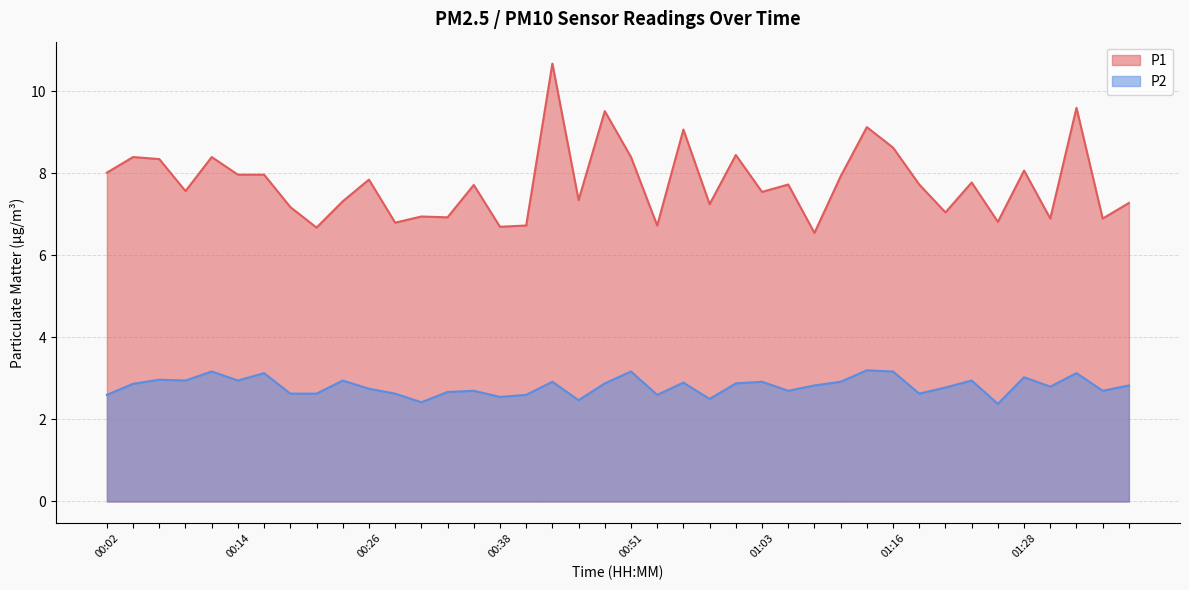

Rank the series by their average value, from highest to lowest.

P1, P2